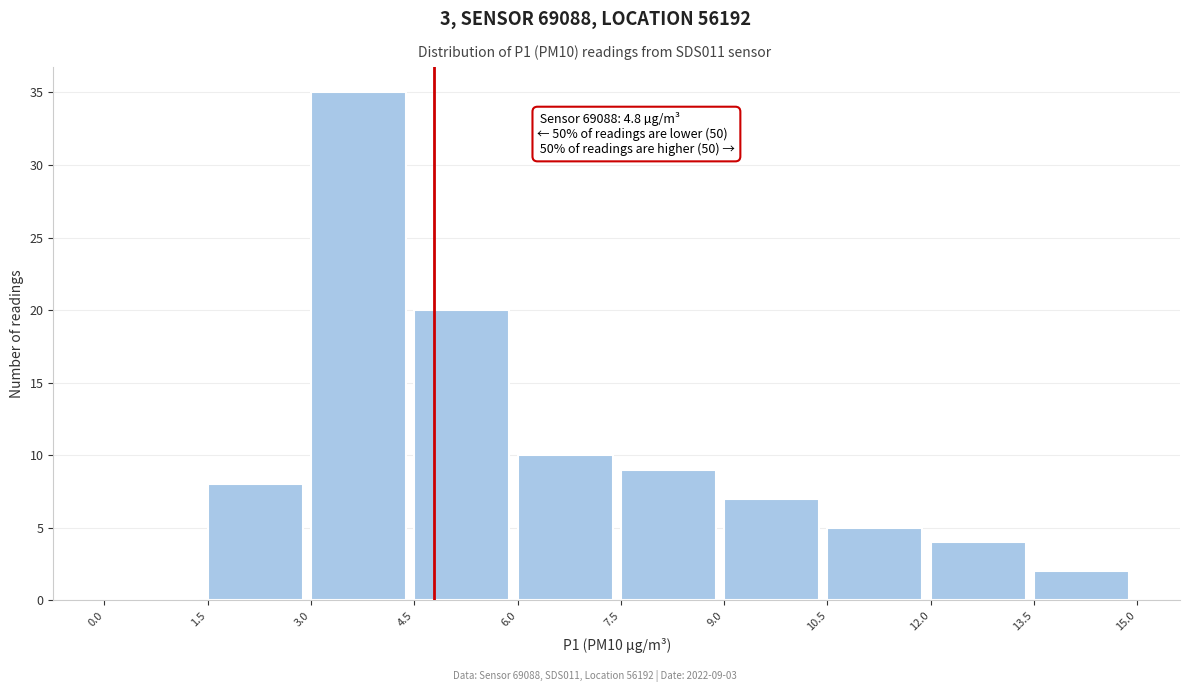

Which range on the x-axis has the tallest bar?

3.0 to 4.5